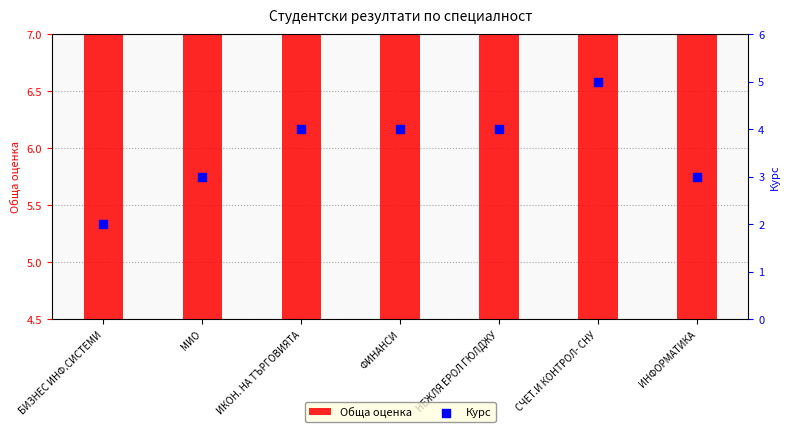

Which series reaches the minimum Y coordinate?

Курс